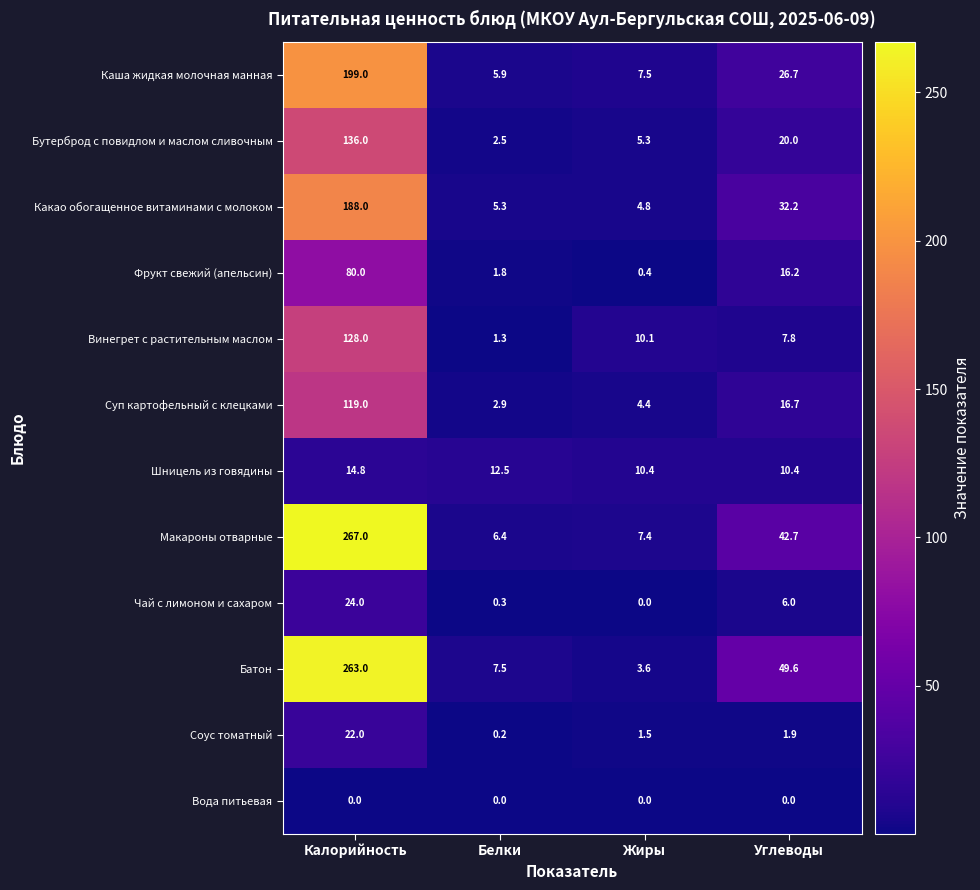

Which series has the widest spread of values?

Макароны отварные